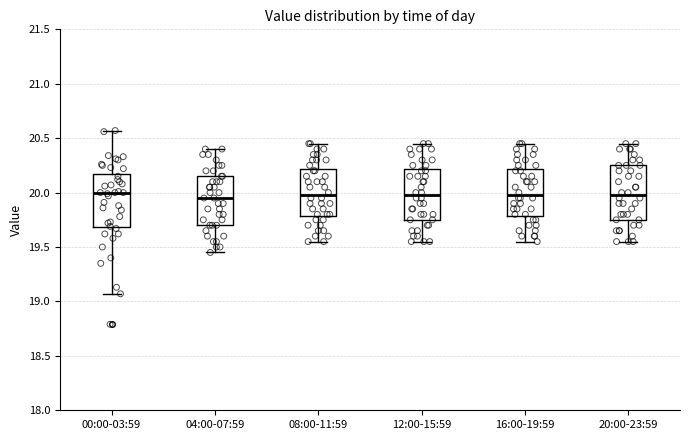

Reading left to right, read every box against the y-axis: the position of its median line, the range the box covers, and the ends of its whiskers. The values are not printed on the chart, so give them approximately, as read against the axis.

00:00-03:59: median 20.00, box 19.70 to 20.15, whiskers 19.05 to 20.55
04:00-07:59: median 19.95, box 19.70 to 20.15, whiskers 19.45 to 20.40
08:00-11:59: median 20.00, box 19.80 to 20.20, whiskers 19.55 to 20.45
12:00-15:59: median 20.00, box 19.75 to 20.20, whiskers 19.55 to 20.45
16:00-19:59: median 20.00, box 19.80 to 20.20, whiskers 19.55 to 20.45
20:00-23:59: median 20.00, box 19.75 to 20.25, whiskers 19.55 to 20.45